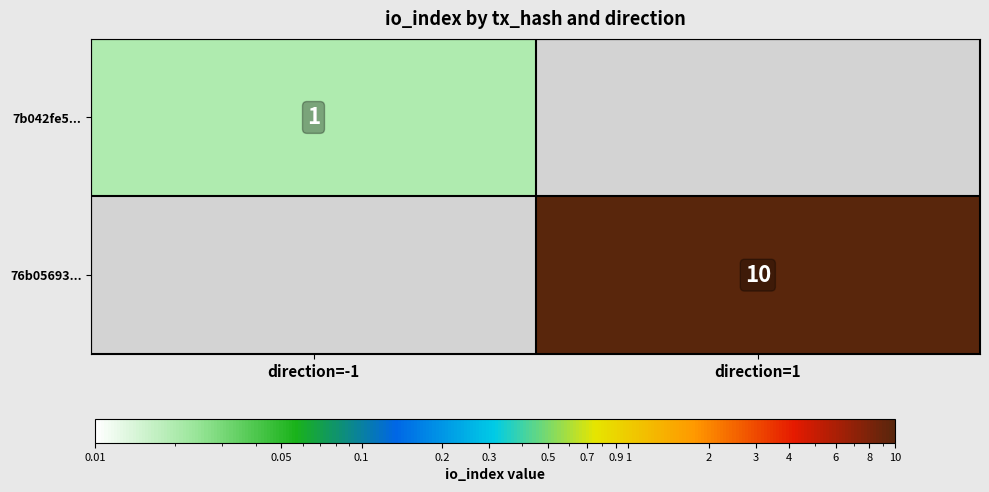

True or false: 7b042fe5... has a value of 1.5 at direction=-1.

False